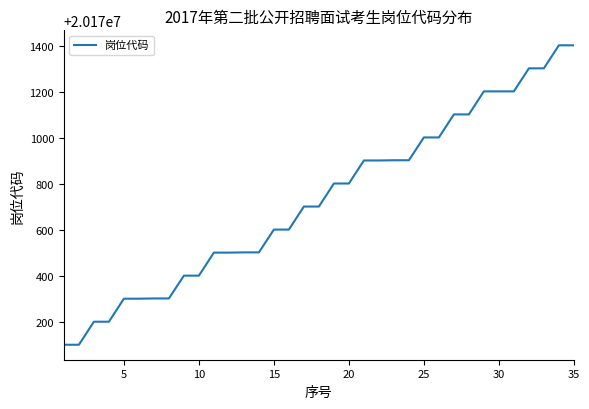

What is the greatest value displayed?

20171401